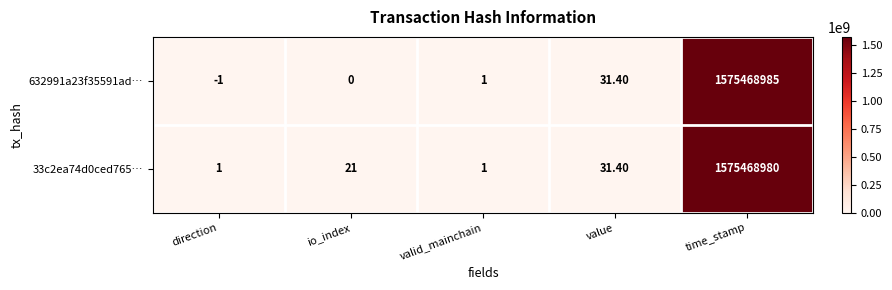

List the series in order of their overall mean, lowest first.

632991a23f35591ad…, 33c2ea74d0ced765…